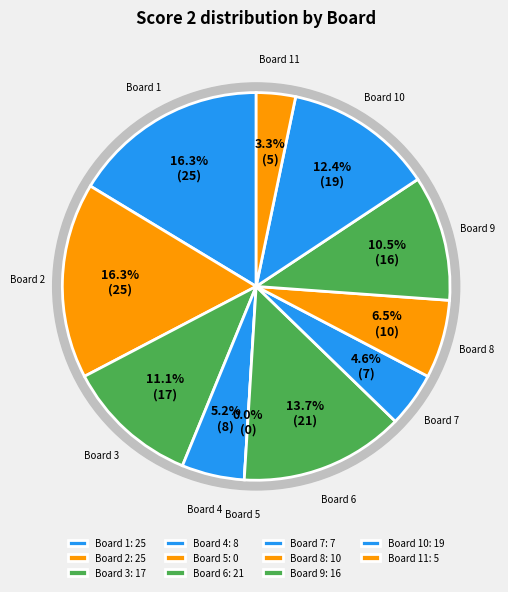

Which has a higher value, 3 or 7?

3